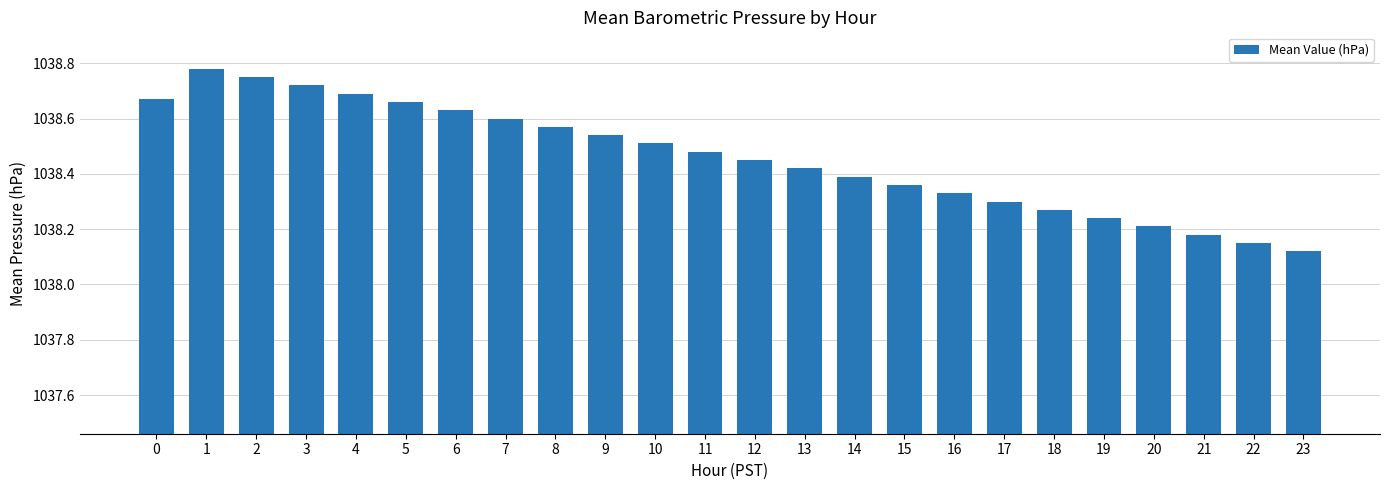

At which category does the chart reach its peak across all series?

1